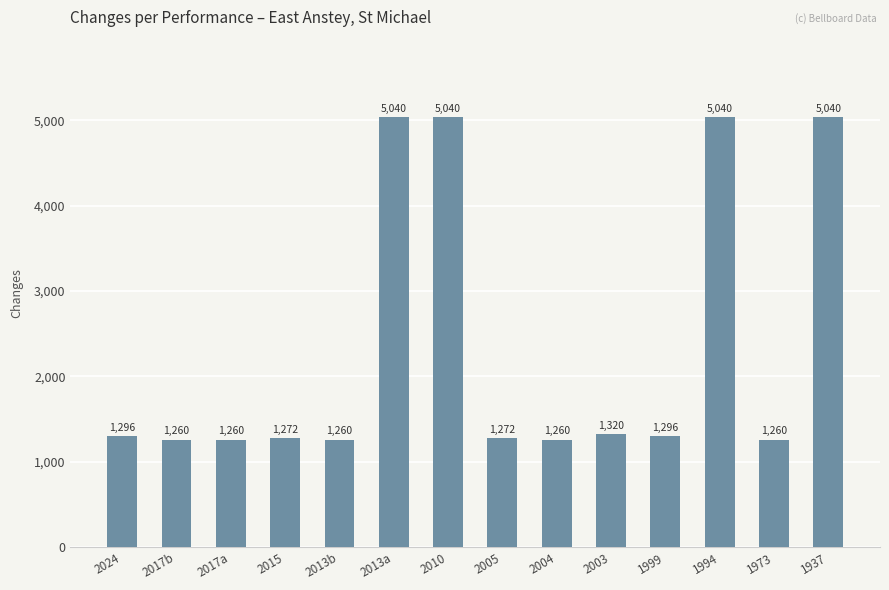

Approximately how many times larger is the value at 2010 compared to 2004?

4.0